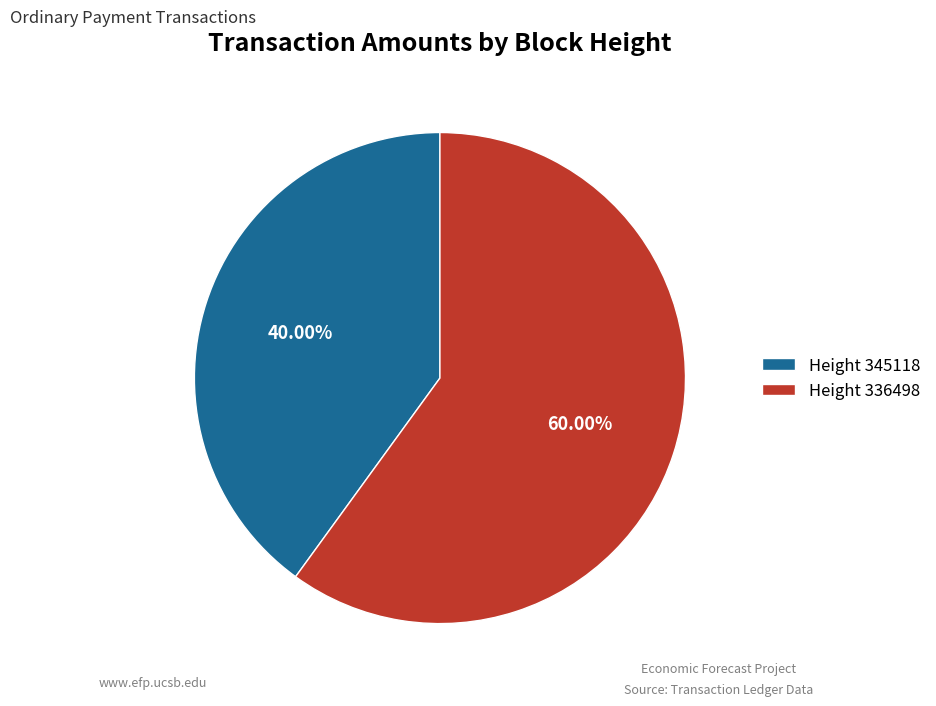

Do Height 345118 and Height 336498 together represent more than half of the pie?

Yes